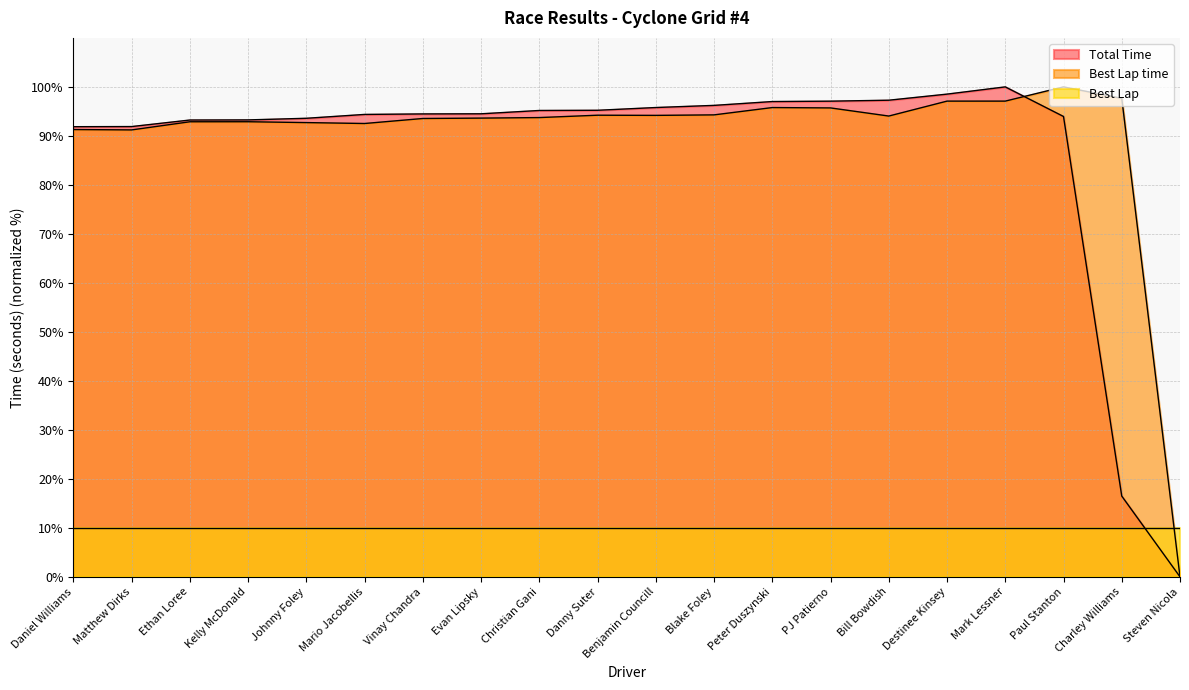

At which category does the chart reach its minimum across all series?

Steven Nicola